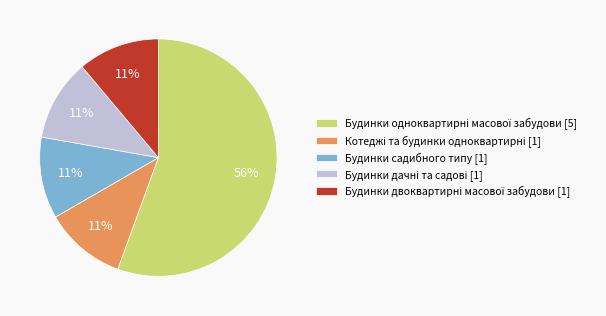

Is it true that Будинки садибного типу [1] is 21% of the pie?

False